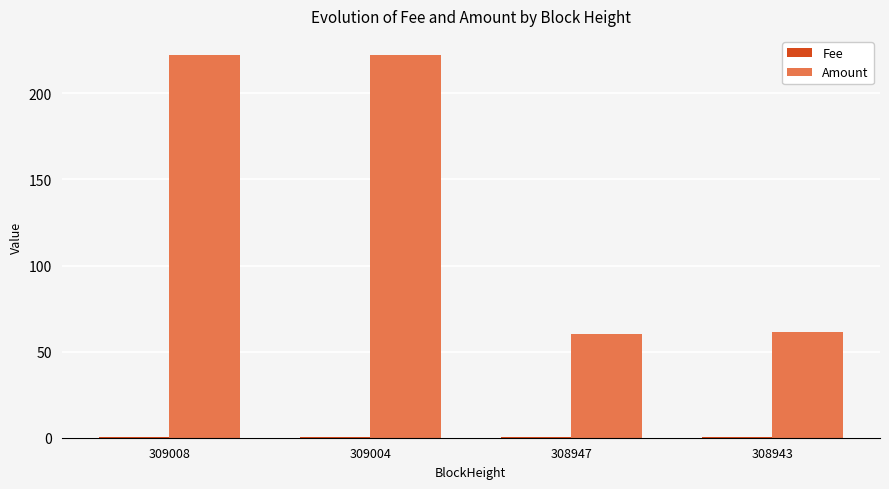

True or false: Amount has a value of 104.1 at 309008.

False